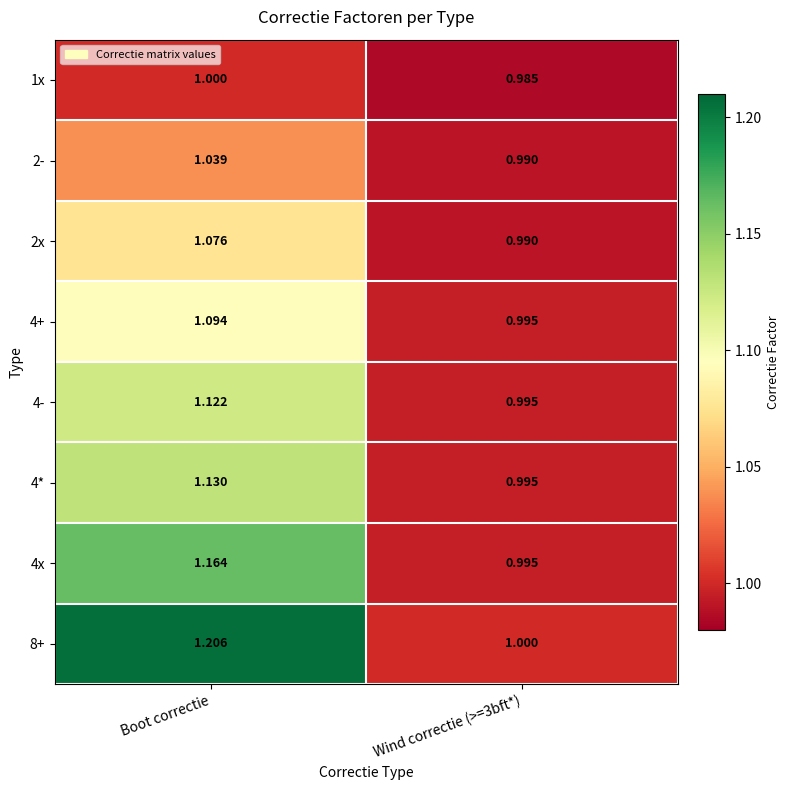

Where does the 2- series first go above 1?

Boot correctie